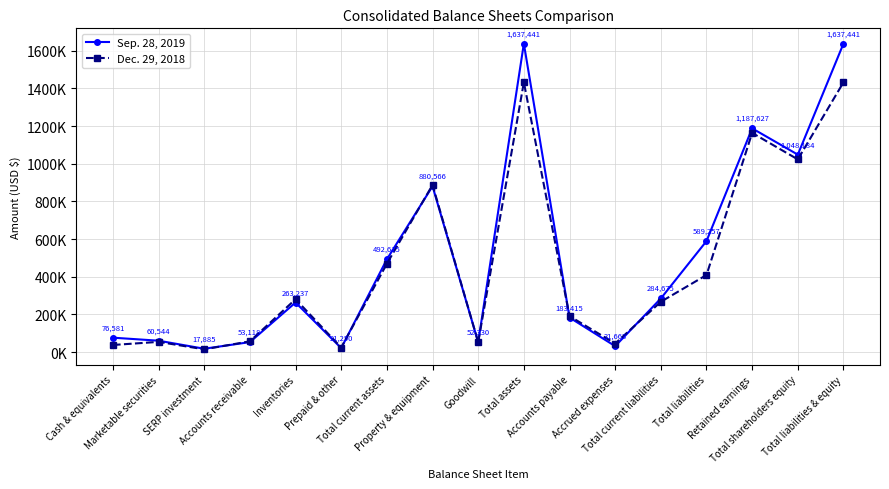

What is the greatest value displayed?

1637441